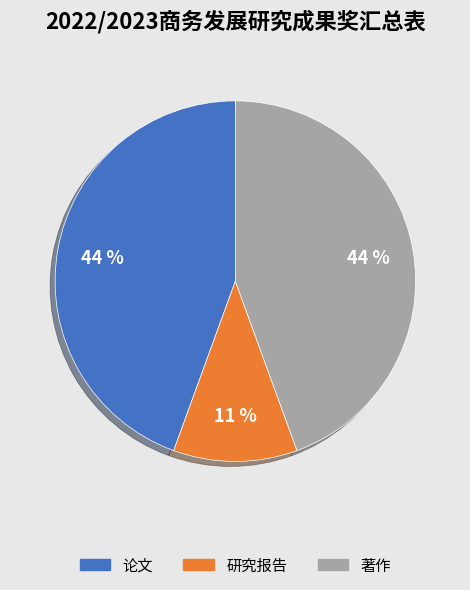

What is the smallest slice in the pie chart?

研究报告